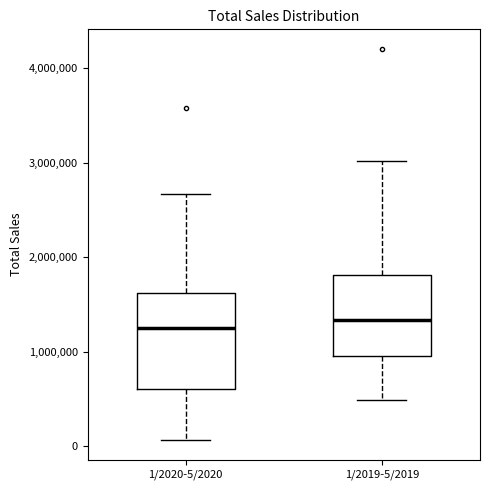

Reading left to right, read every box against the y-axis: the position of its median line, the range the box covers, and the ends of its whiskers. The values are not printed on the chart, so give them approximately, as read against the axis.

1/2020-5/2020: median 1300000, box 600000 to 1600000, whiskers 100000 to 2700000
1/2019-5/2019: median 1300000, box 1000000 to 1800000, whiskers 500000 to 3000000